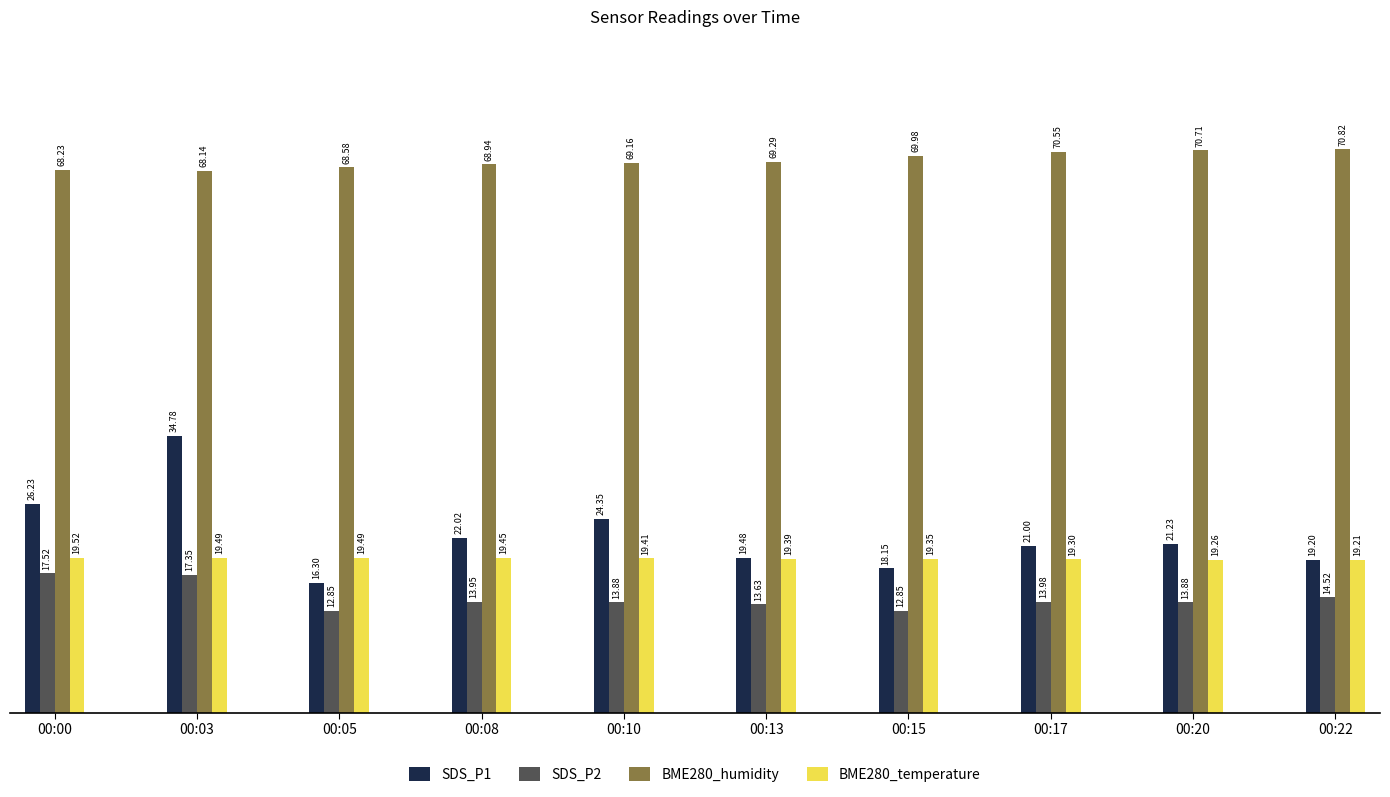

Rank the series by their maximum value, from highest to lowest.

BME280_humidity, SDS_P1, BME280_temperature, SDS_P2